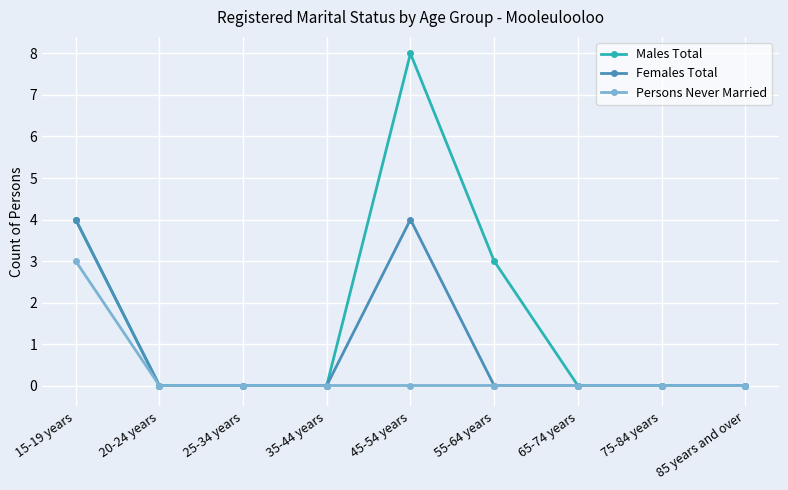

Count the Females Total values in the range 0 to 1.

7